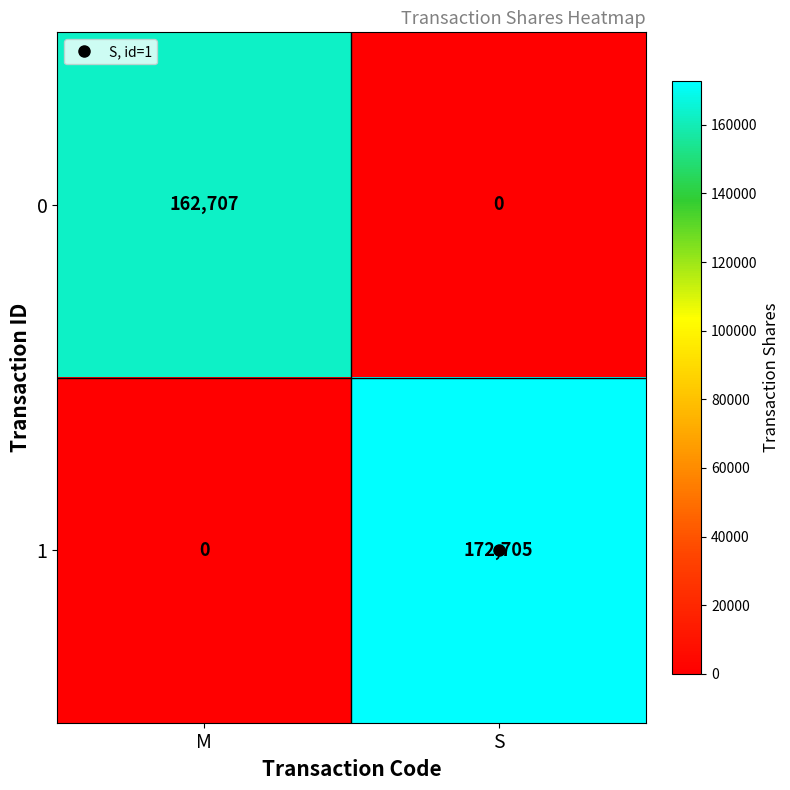

What is the spread (max minus min) of values at S?

172705